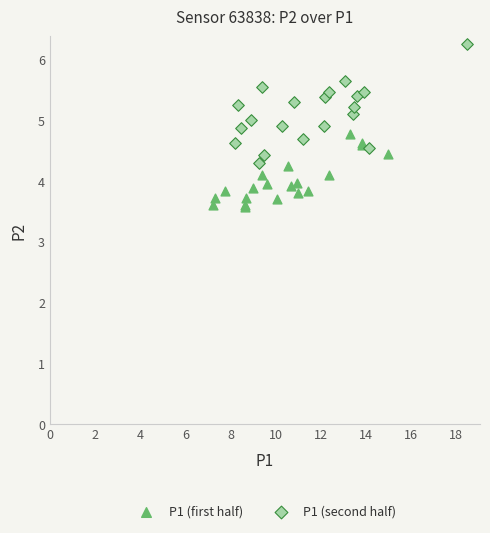

Which series contains the highest Y value?

P1 (second half)